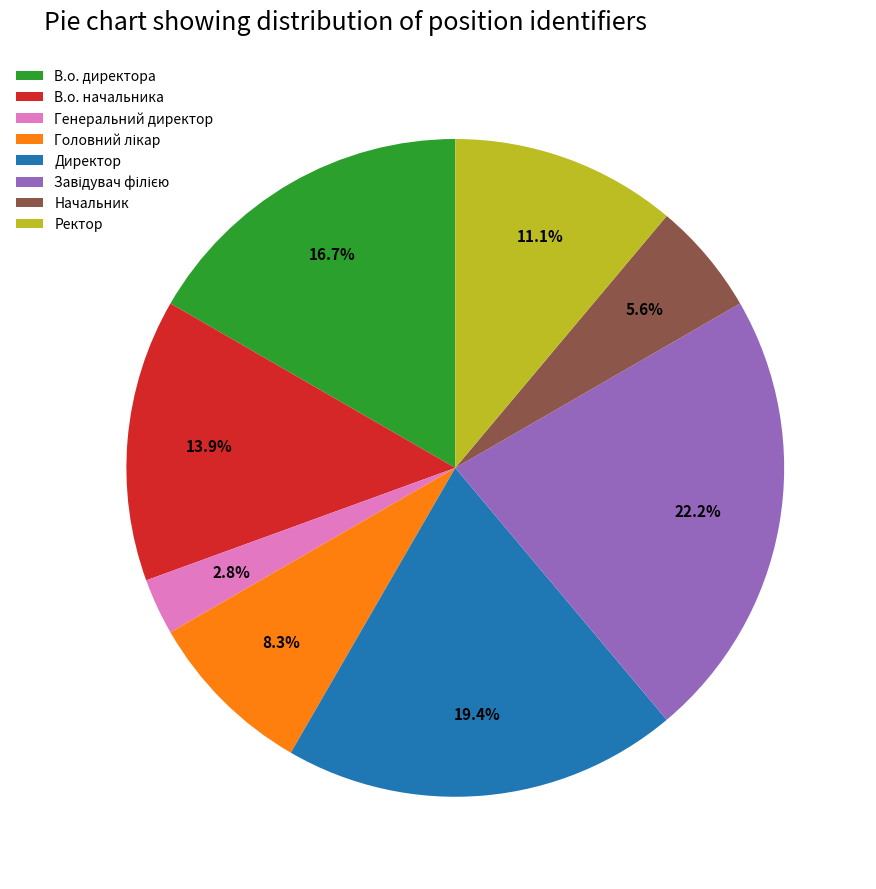

How much of the chart is everything except В.о. начальника?

86.1%